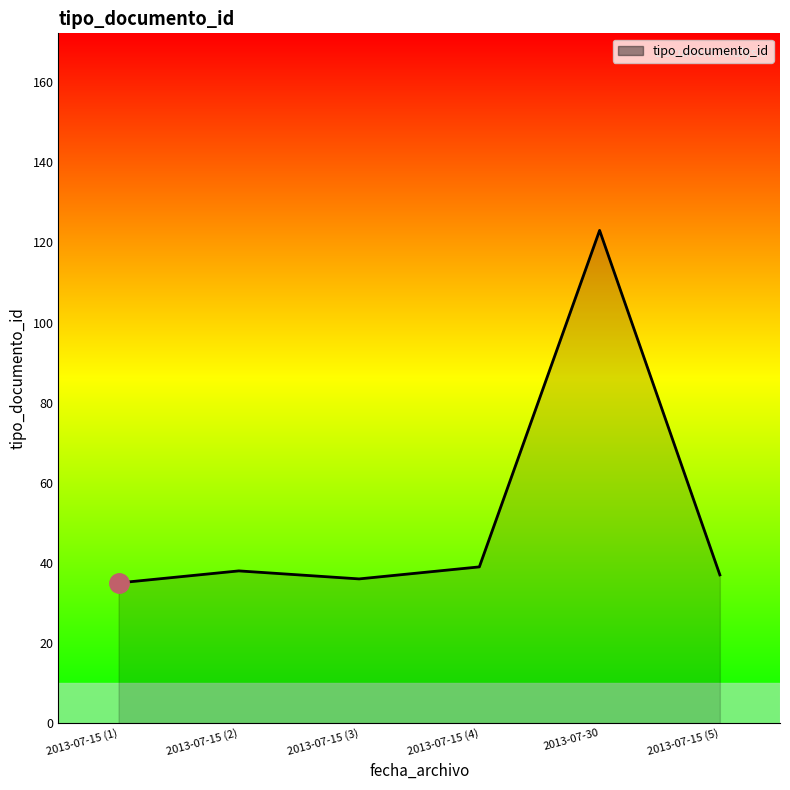

What is the value of the 5th point from the left?

123